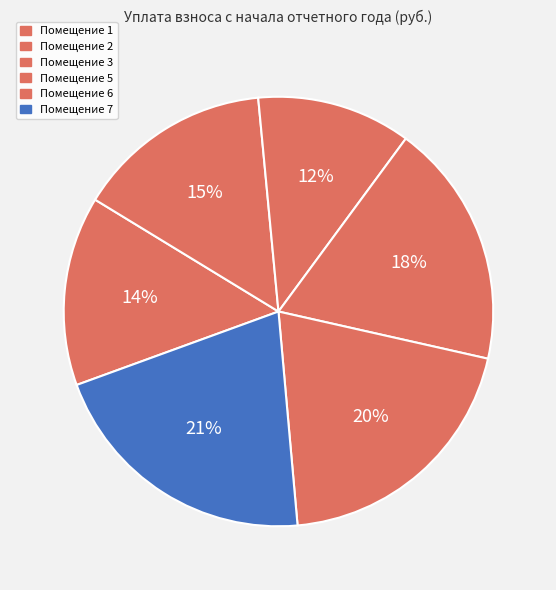

How many segments does this pie chart have?

6